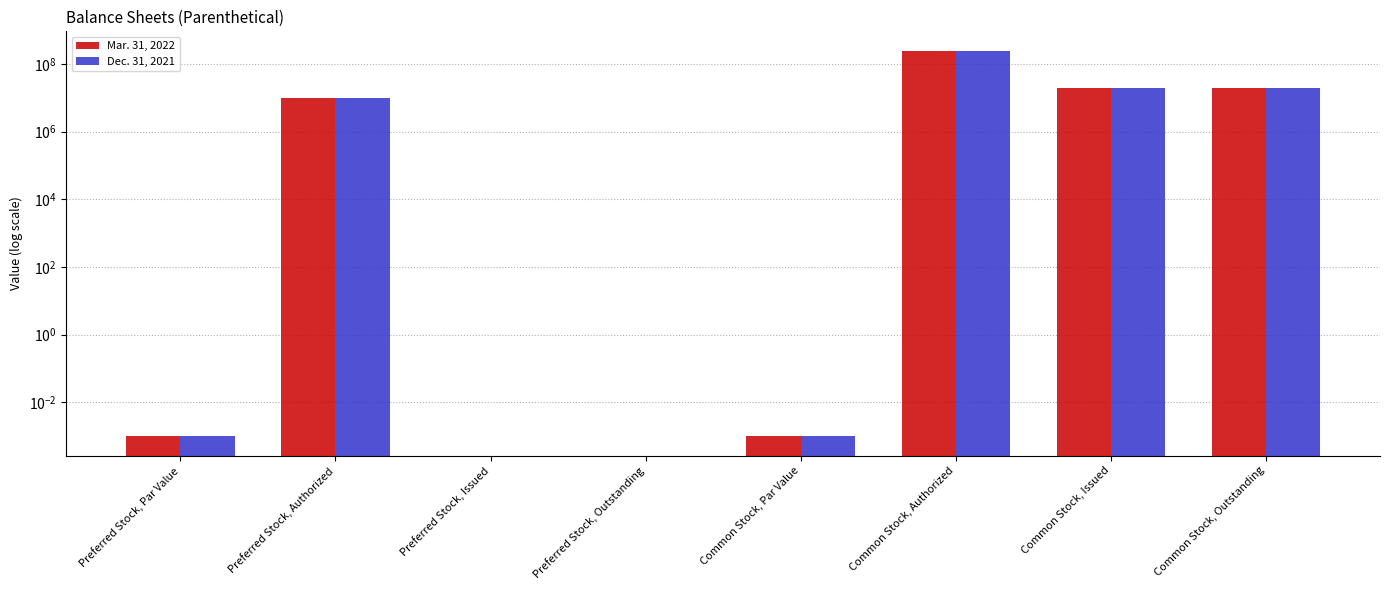

Between Preferred Stock, Authorized and Preferred Stock, Issued, which series saw the biggest shift?

Mar. 31, 2022